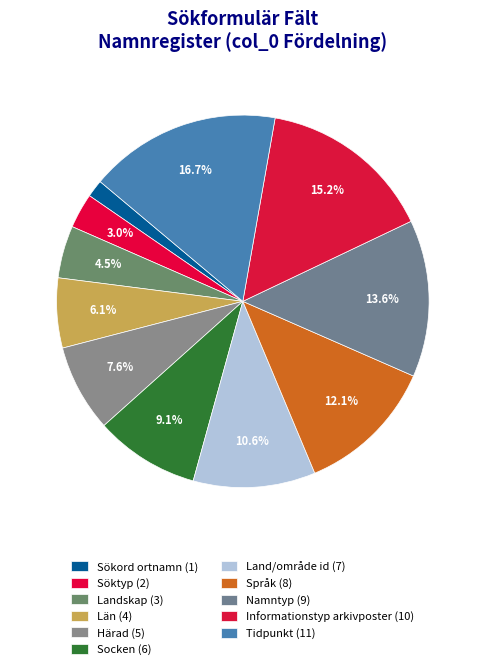

To the nearest percent, what is the difference between the largest and smallest slice percentages?

15%